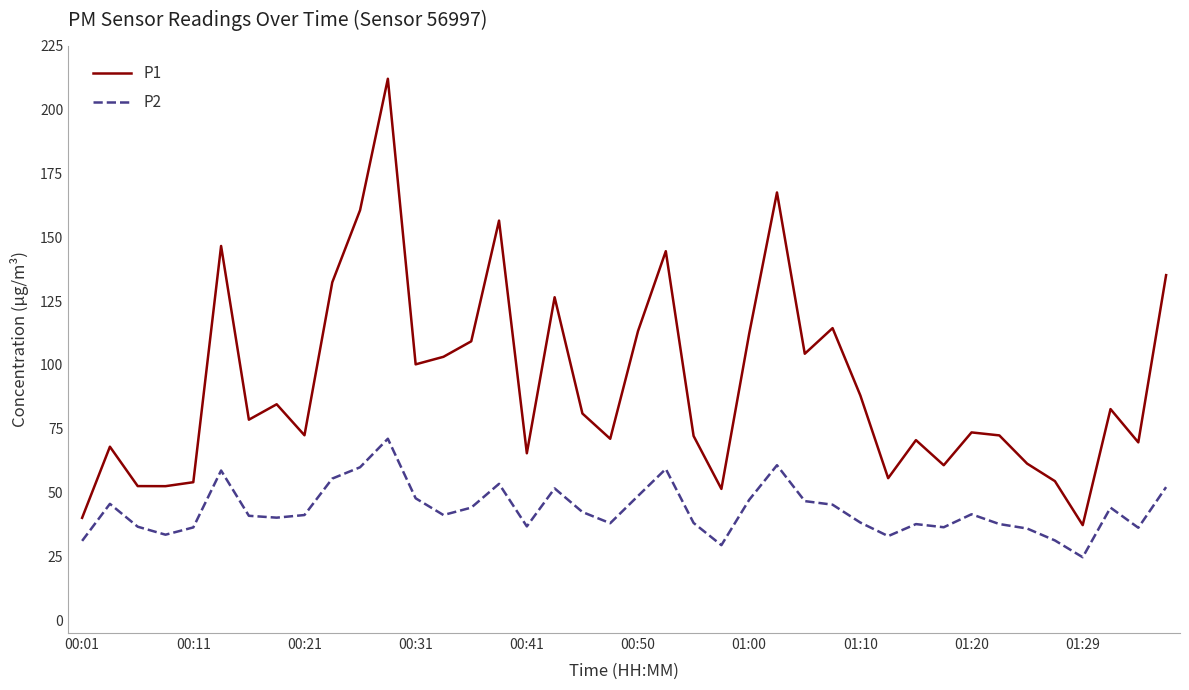

True or false: P2 has more than 2 points higher than both neighbors.

True